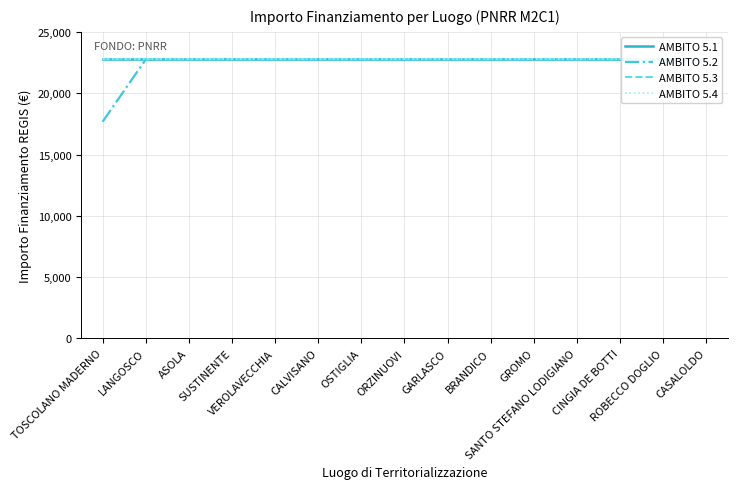

How many series are shown in this chart?

4